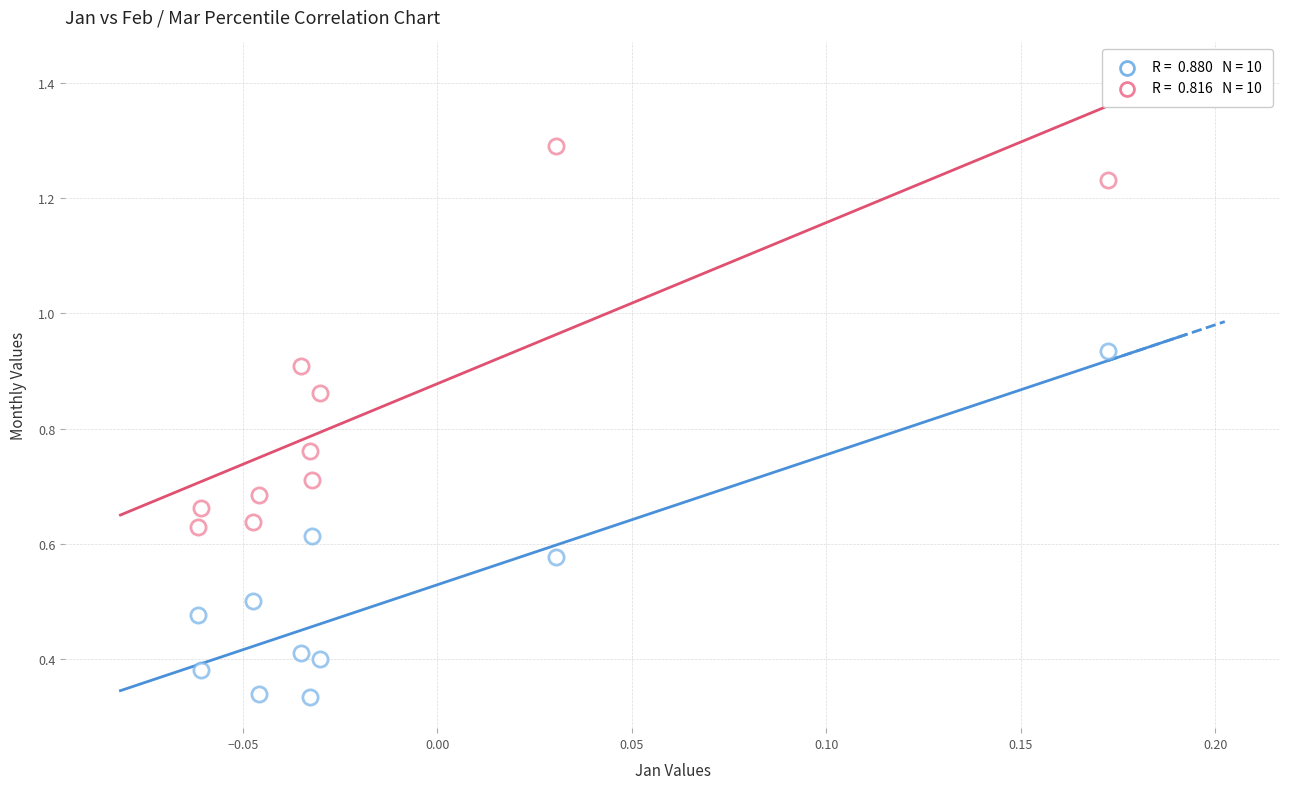

How many points are shown in the scatter plot?

20